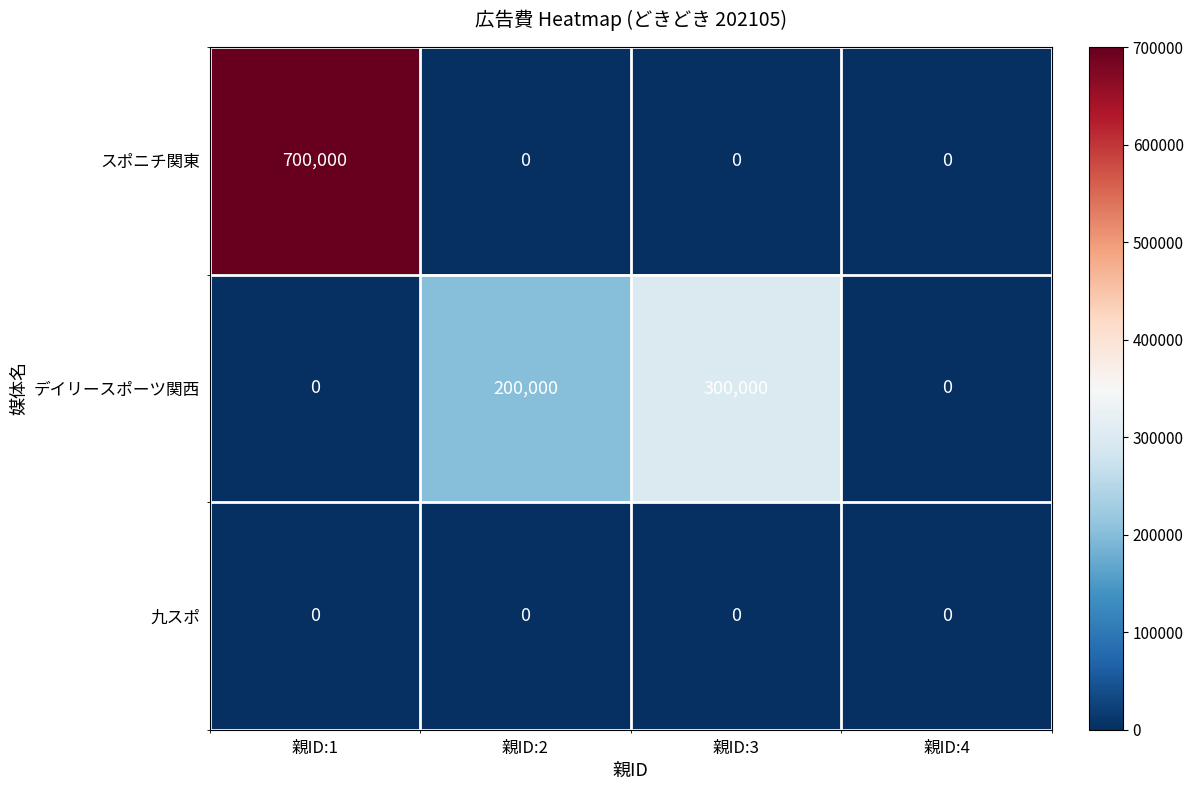

How many data points does each series have?

4